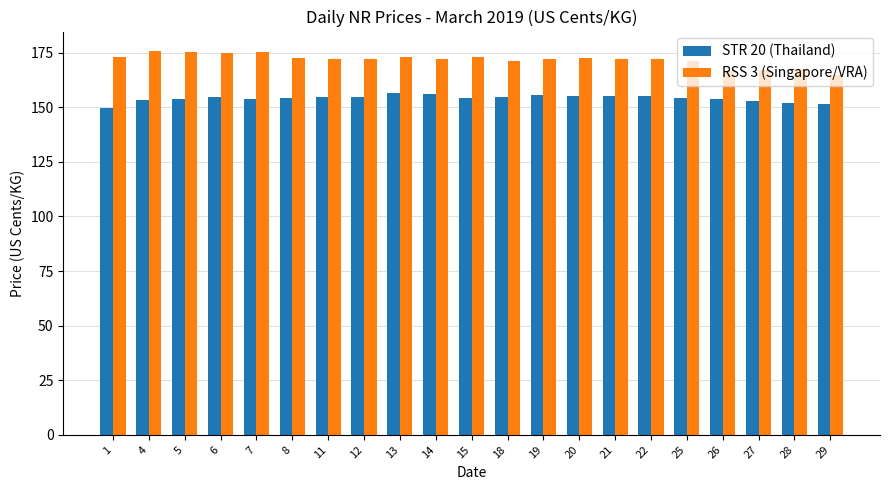

Is the value of RSS 3 (Singapore/VRA) at 6 greater than the value of STR 20 (Thailand) at 29?

Yes